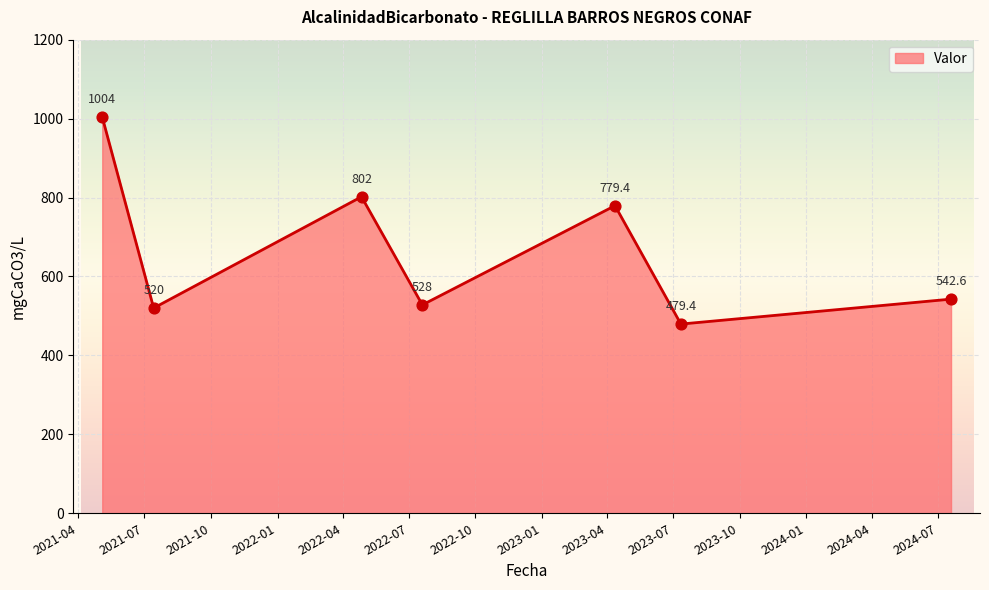

What is the difference between the second highest and second lowest values?

282.0